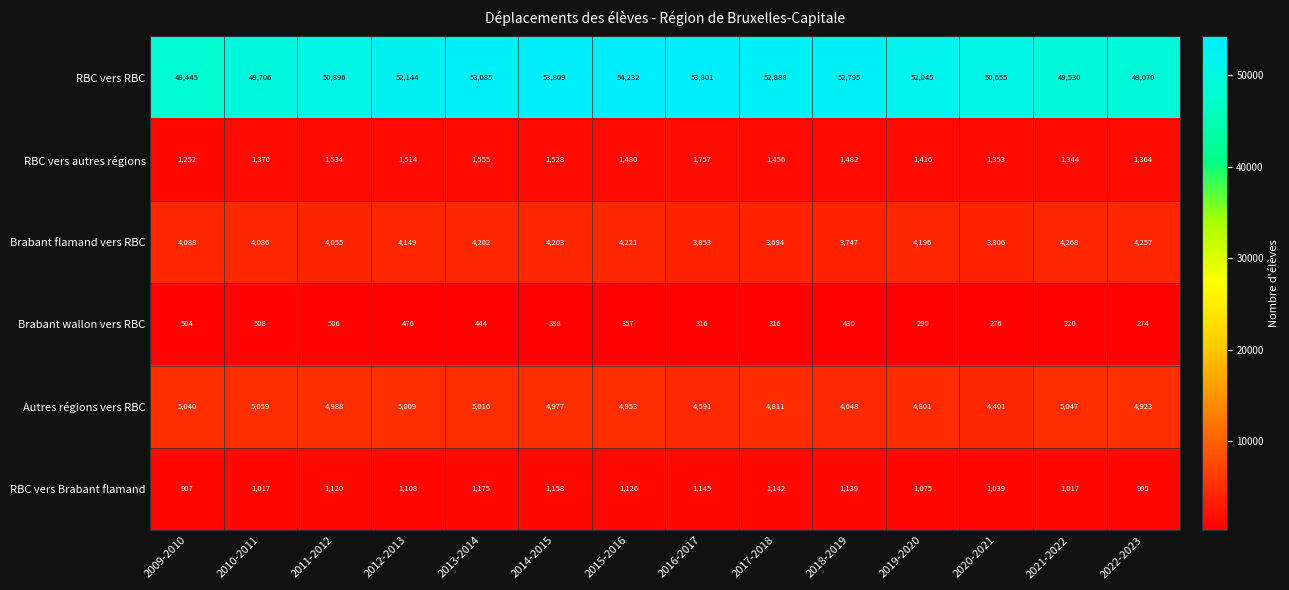

Where does the Brabant wallon vers RBC series first go above 388?

2009-2010